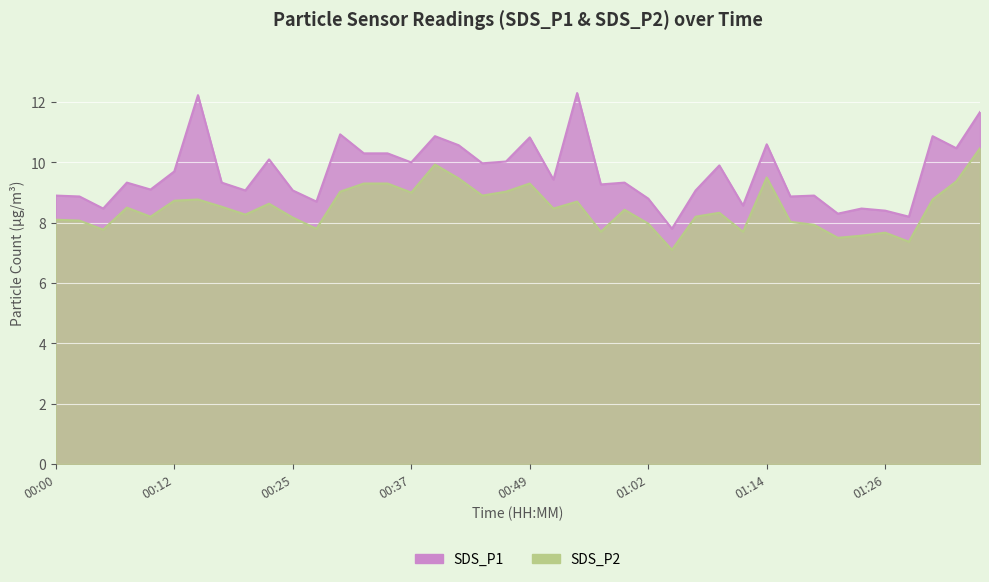

What is the value of the SDS_P2 point at the 27th from the left?

7.1